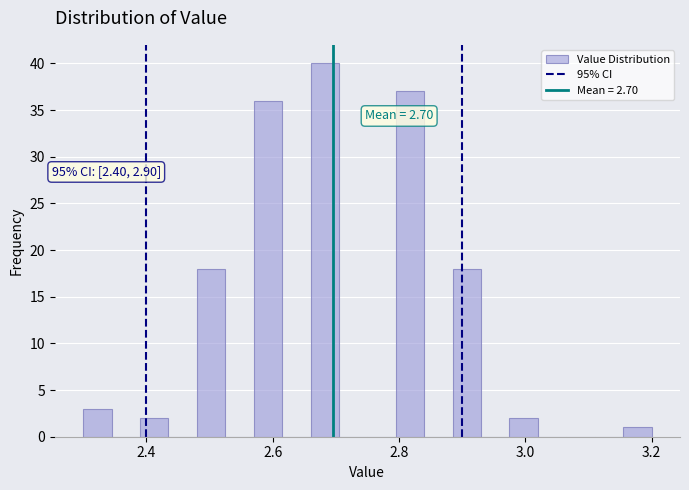

Around what value on the x-axis is the tallest bar? Give the approximate position of its centre, as read against the axis.

2.68